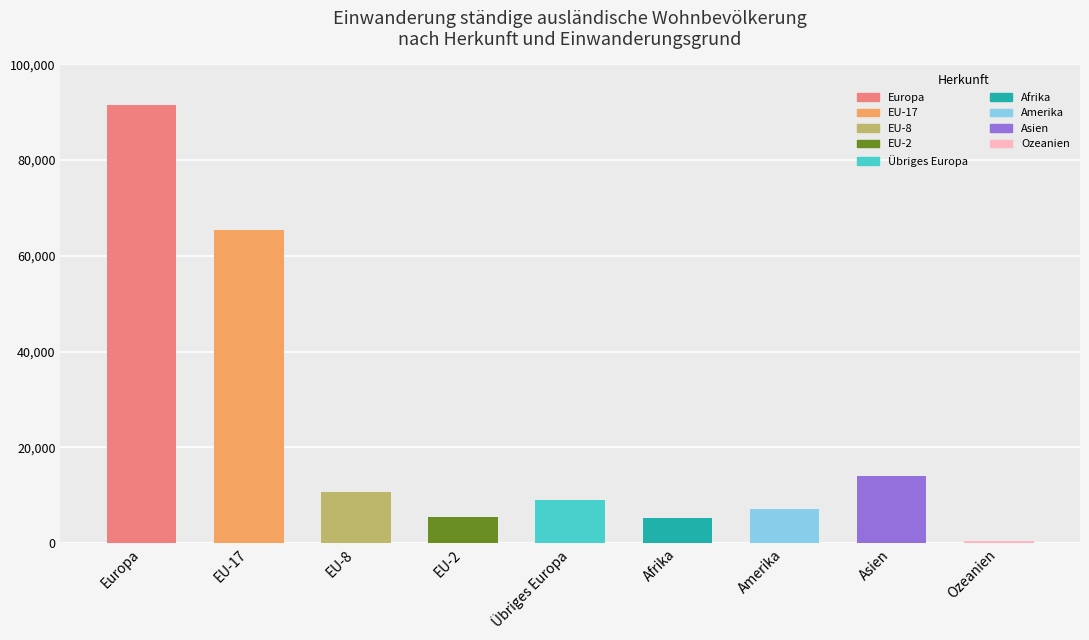

Between EU-17 and EU-8, which is larger?

EU-17